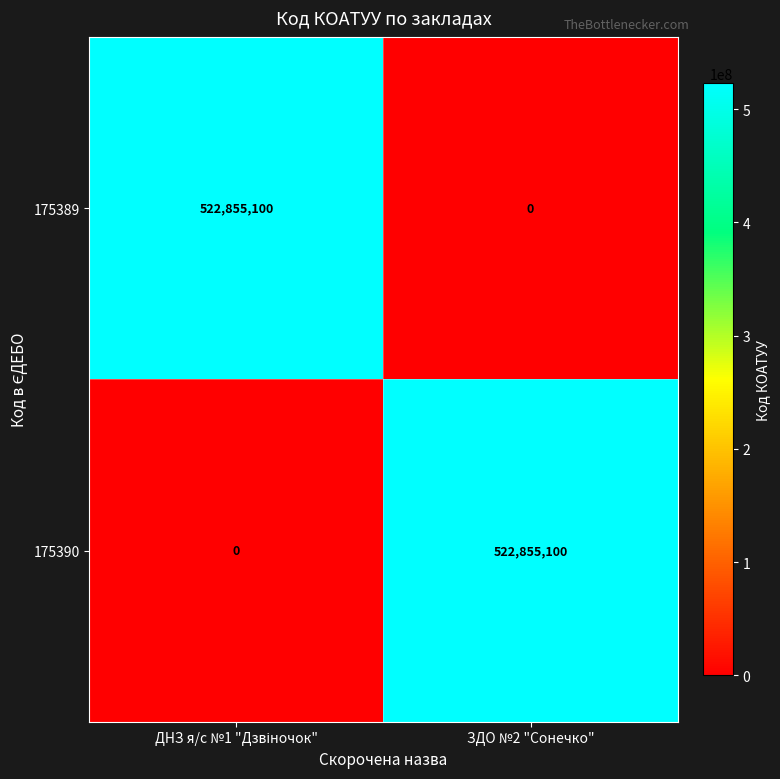

At how many categories does at least one series exceed 347501229?

2